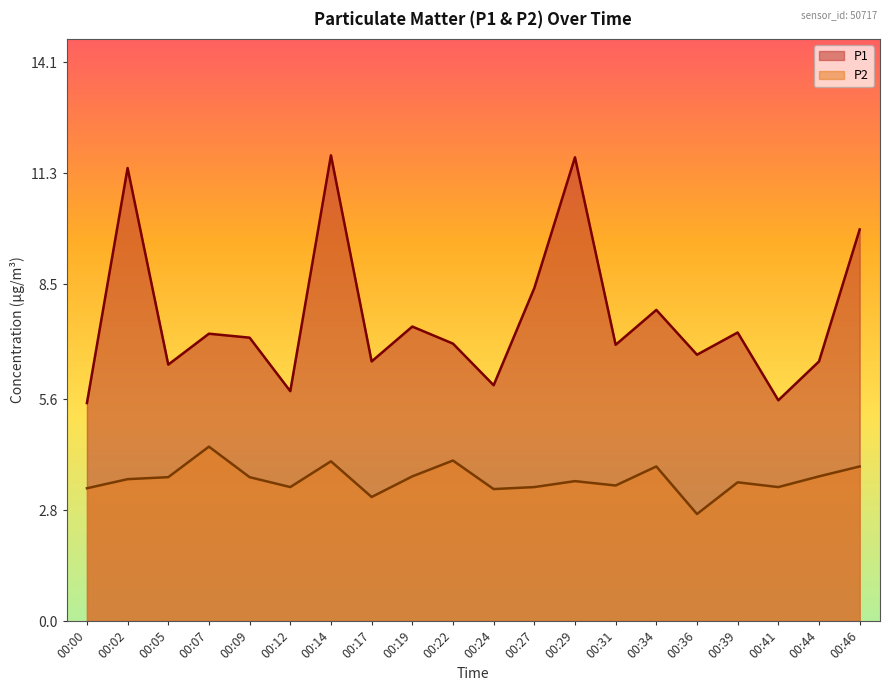

Reading left to right, what are all the values shown in this chart?

P1: 00:00=5.5	00:02=11.4	00:05=6.5	00:07=7.2	00:09=7.2	00:12=5.8	00:14=11.8	00:17=6.5	00:19=7.4	00:22=7.0	00:24=6.0	00:27=8.4	00:29=11.7	00:31=7.0	00:34=7.8	00:36=6.7	00:39=7.3	00:41=5.6	00:44=6.5	00:46=9.9
P2: 00:00=3.4	00:02=3.6	00:05=3.6	00:07=4.4	00:09=3.6	00:12=3.4	00:14=4.0	00:17=3.1	00:19=3.6	00:22=4.0	00:24=3.3	00:27=3.4	00:29=3.5	00:31=3.4	00:34=3.9	00:36=2.7	00:39=3.5	00:41=3.4	00:44=3.6	00:46=3.9